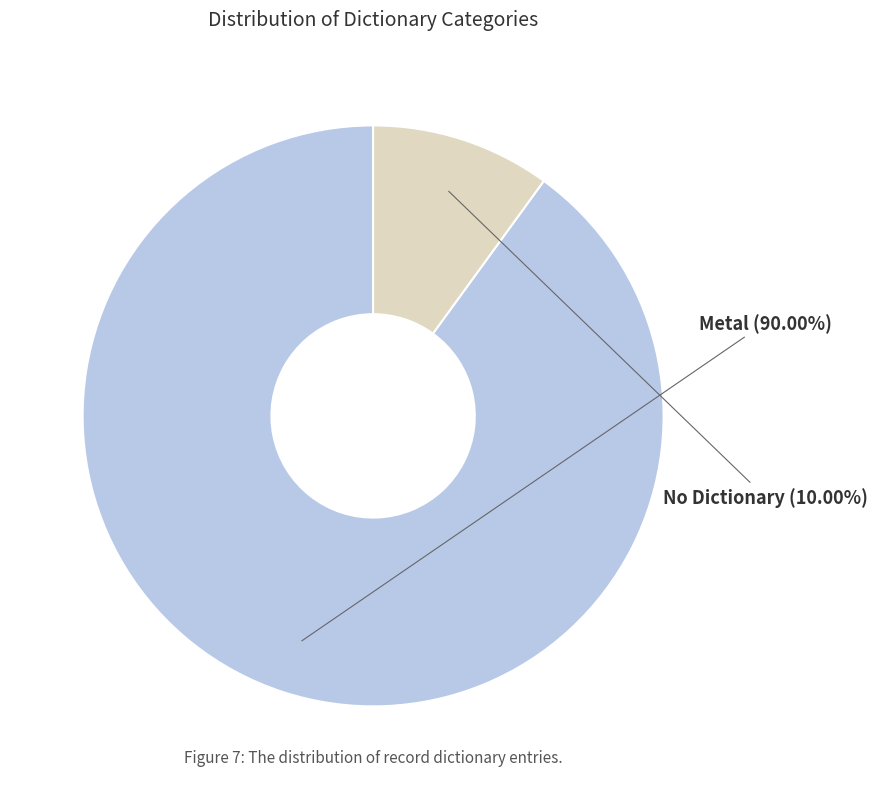

Do No Dictionary and Metal together represent more than half of the pie?

Yes